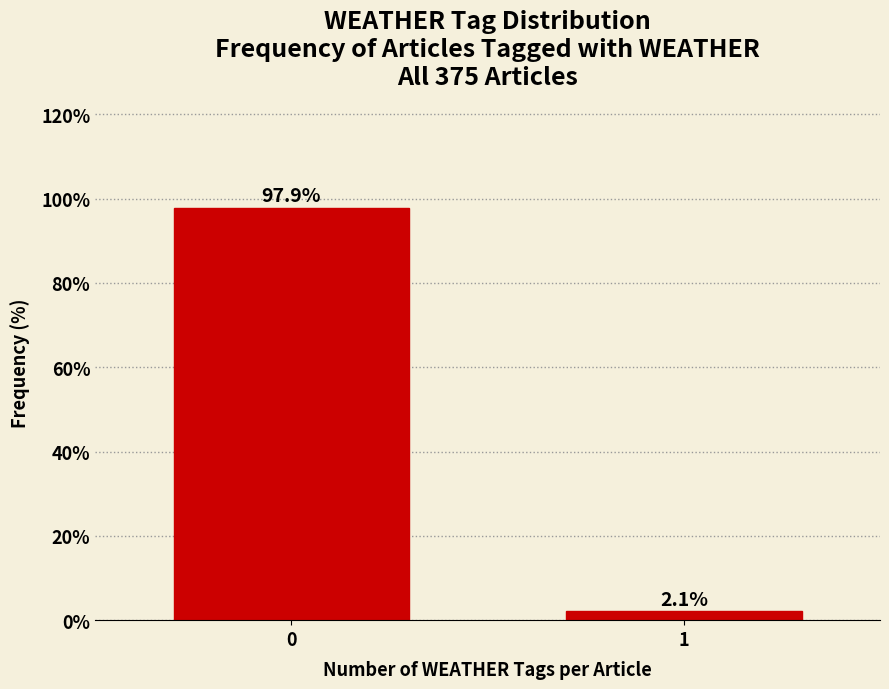

Reading right to left, what are all the values shown in this chart?

2.1	97.9